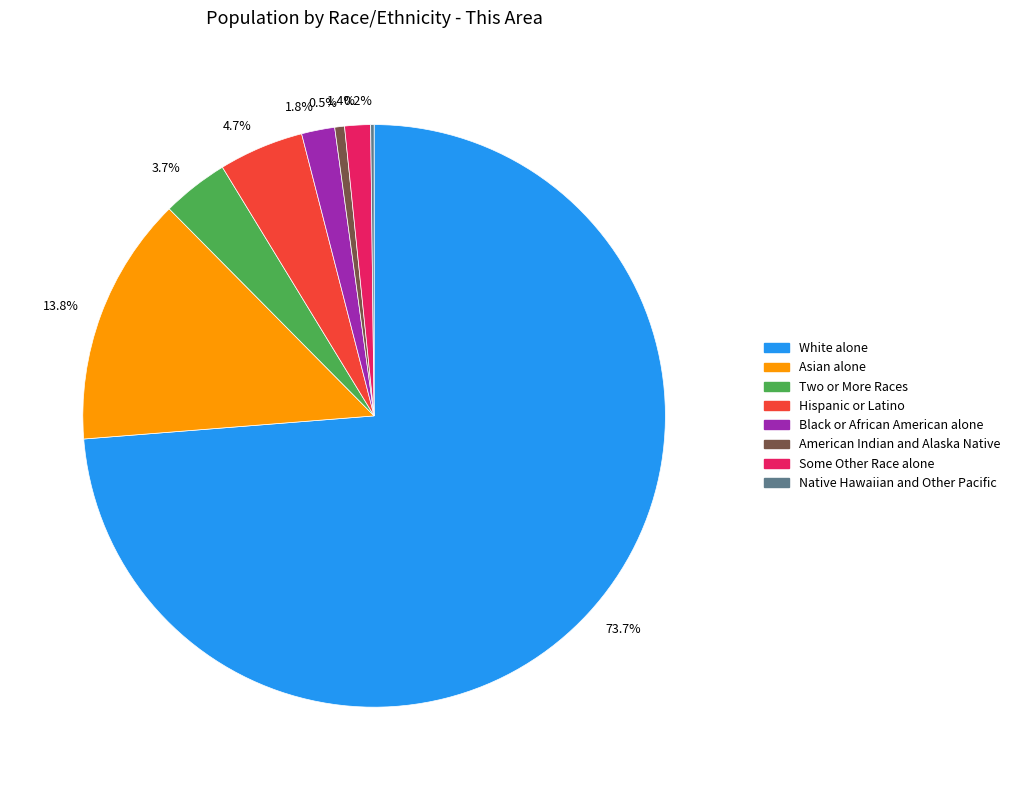

Does White alone account for over 50% of the chart?

Yes